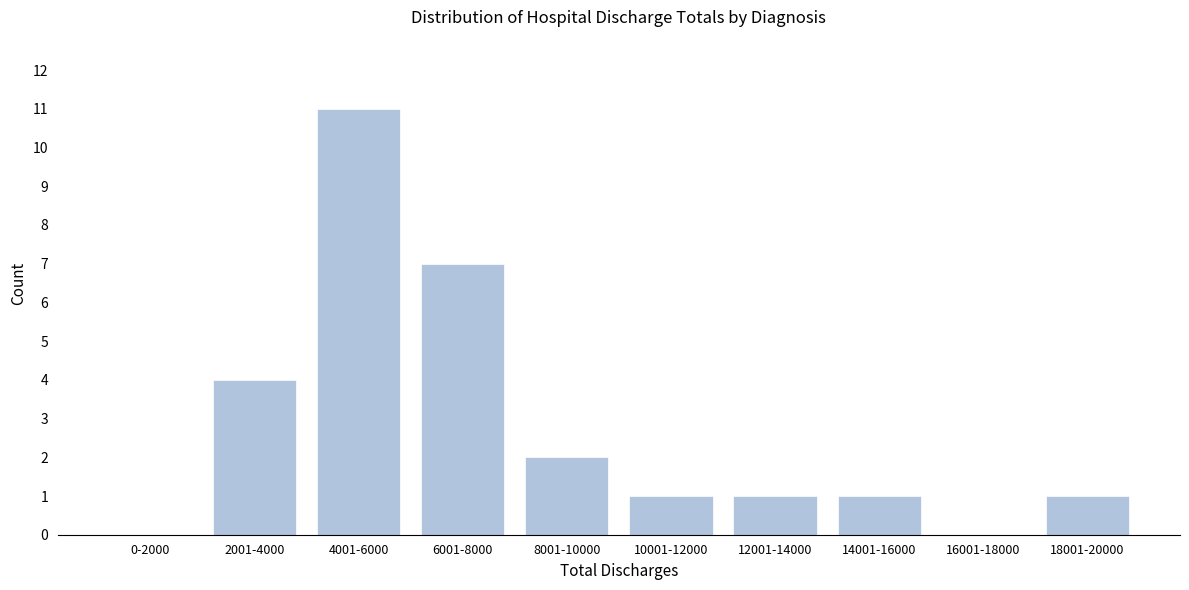

Reading right to left, transcribe all the data shown in this chart.

18001-20000=1	16001-18000=0	14001-16000=1	12001-14000=1	10001-12000=1	8001-10000=2	6001-8000=7	4001-6000=11	2001-4000=4	0-2000=0